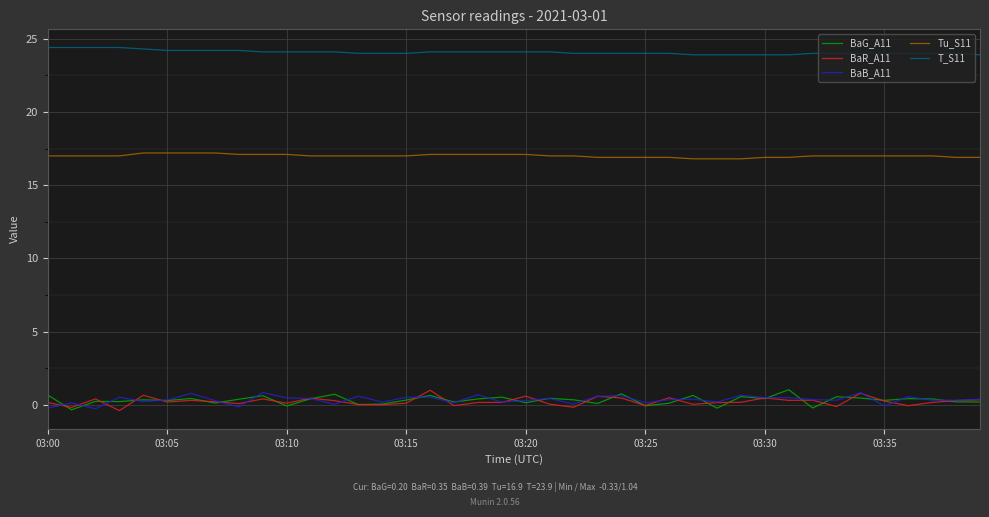

What are all the series names shown in the legend?

BaG_A11, BaR_A11, BaB_A11, Tu_S11, T_S11